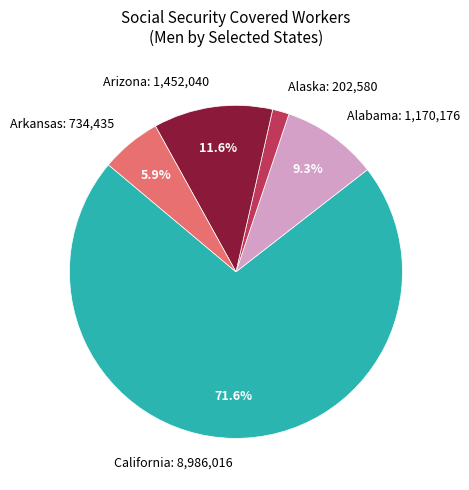

Does any single category account for the majority?

Yes